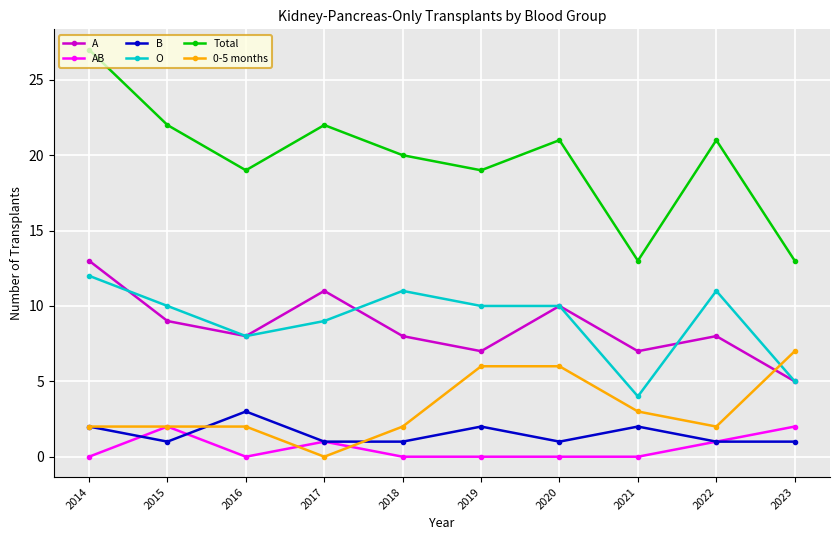

What is the approximate value of Total at 2017?

22